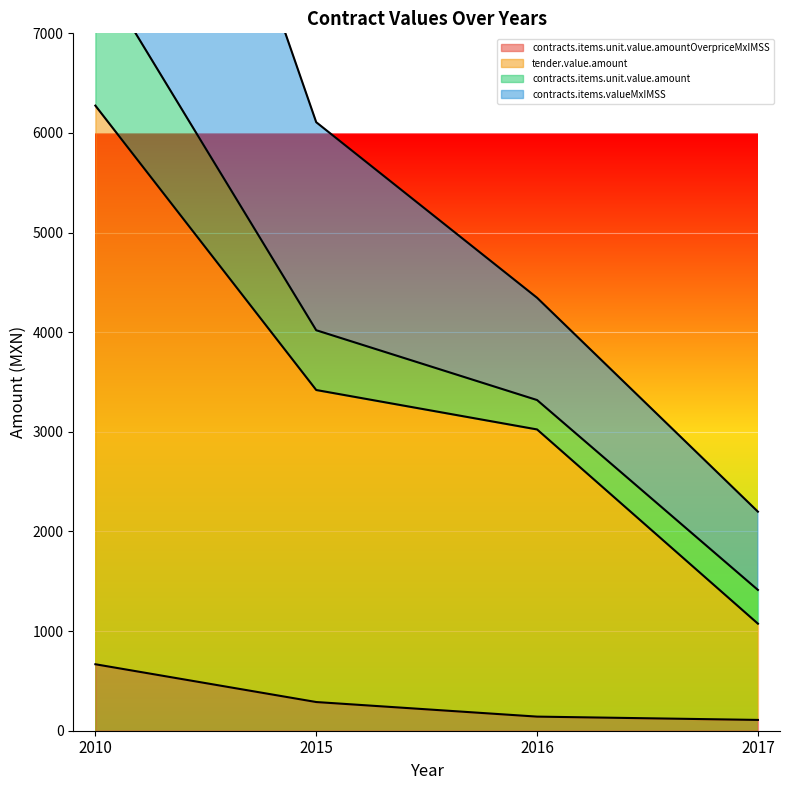

True or false: contracts.items.unit.value.amountOverpriceMxIMSS has a value of 188.9 at 2010.

False